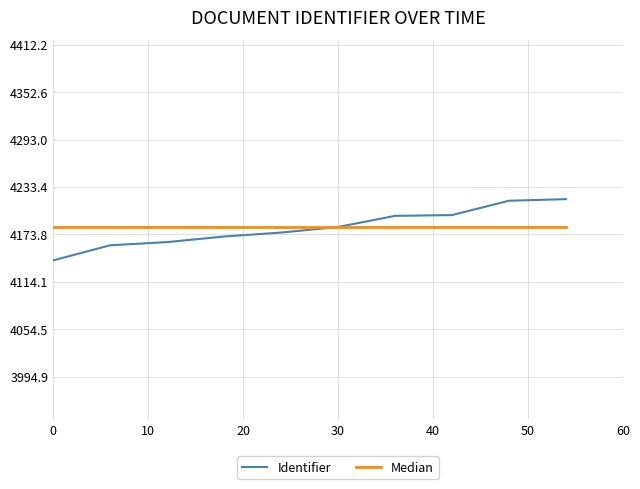

Does the chart have visible grid lines?

Yes